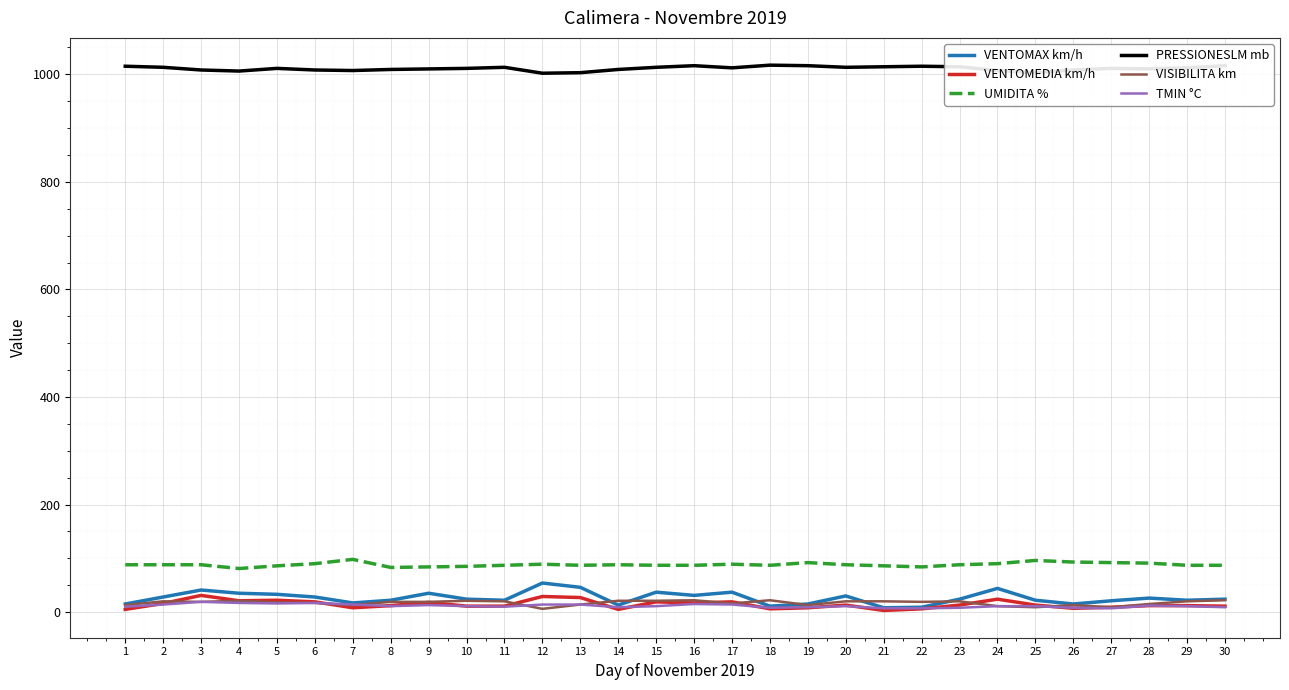

The value of UMIDITA % at 14 is 33. True or false?

False